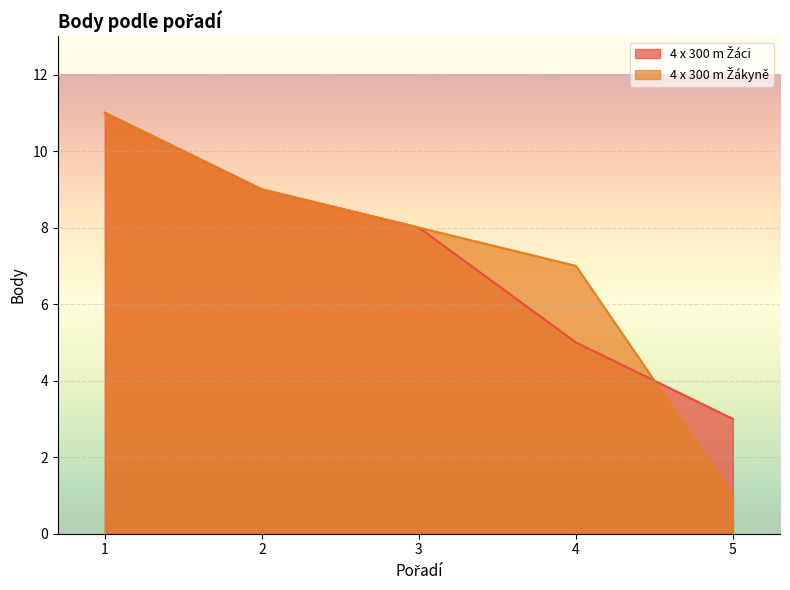

What is the average value of the 4 x 300 m Žákyně series?

7